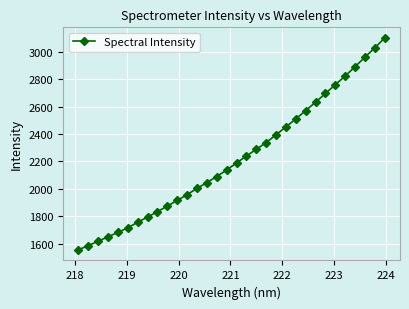

What is the greatest value displayed?

3099.4